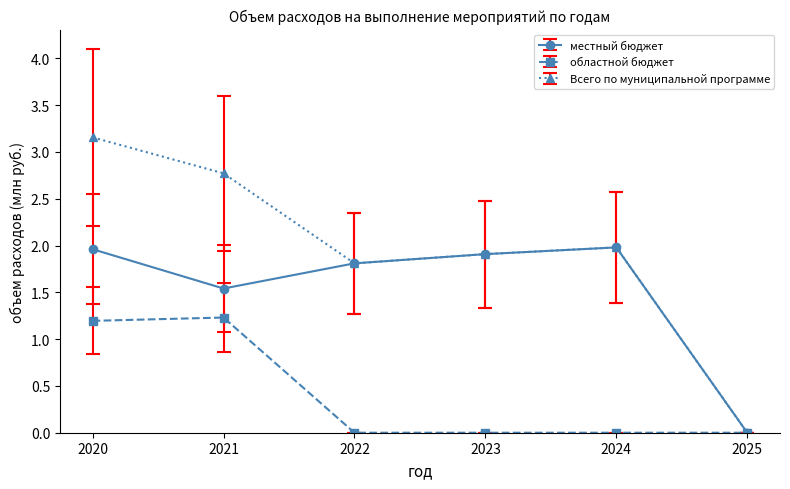

Where is the first local minimum for Всего по муниципальной программе?

2022